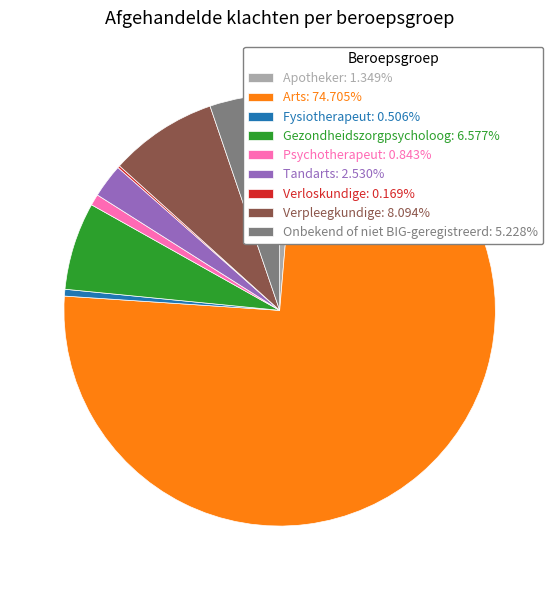

Does Tandarts: 2.530% represent more than half of the total?

No